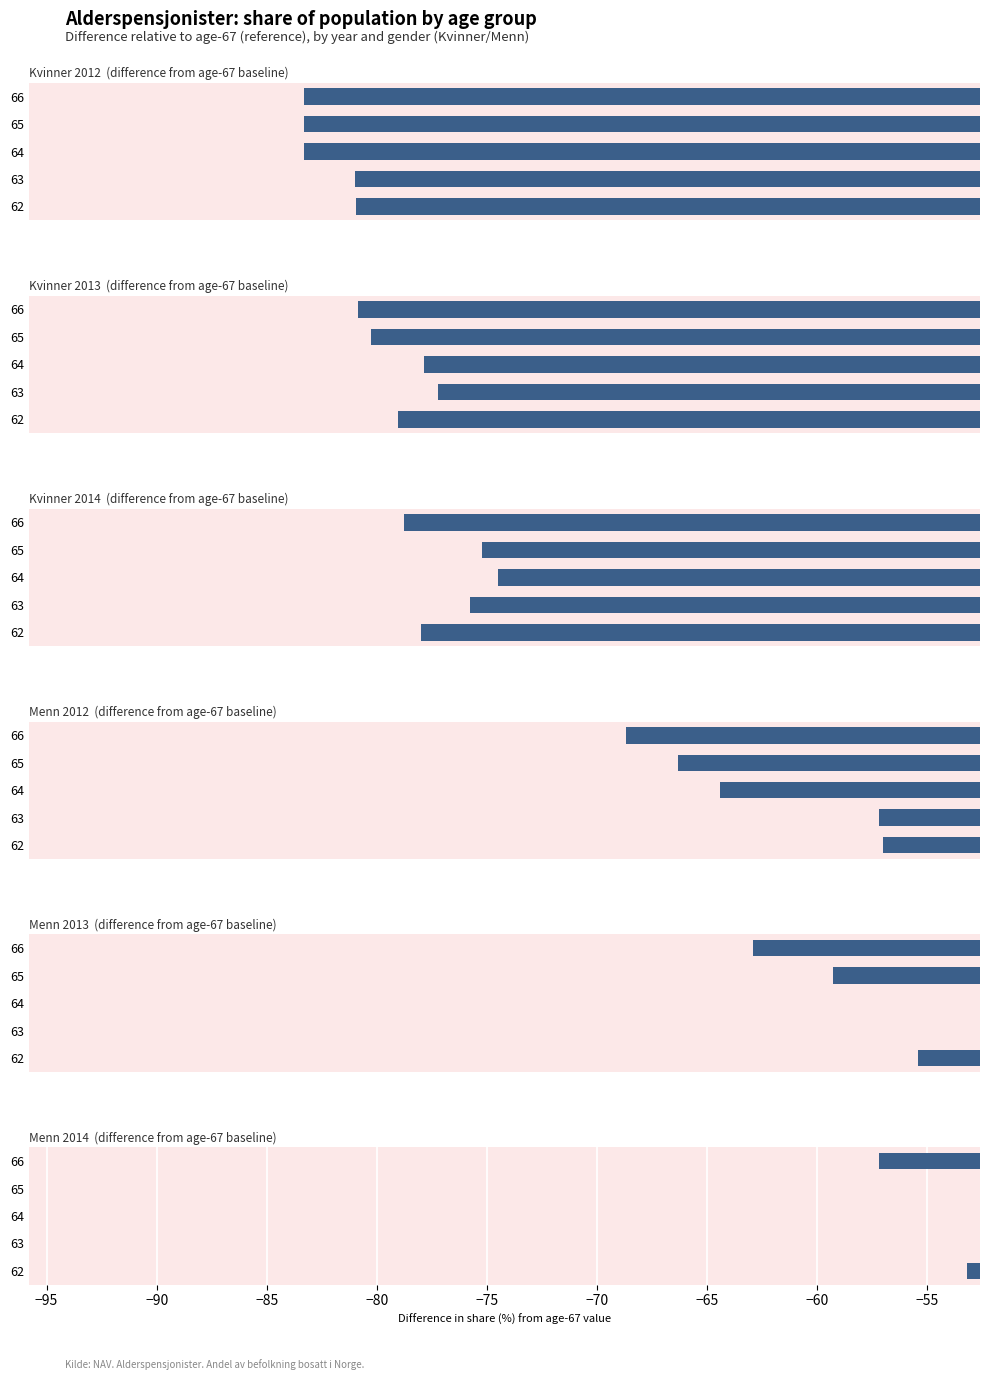

Rank the series at 66 from lowest to highest value.

Kvinner 2012, Kvinner 2013, Kvinner 2014, Menn 2012, Menn 2013, Menn 2014